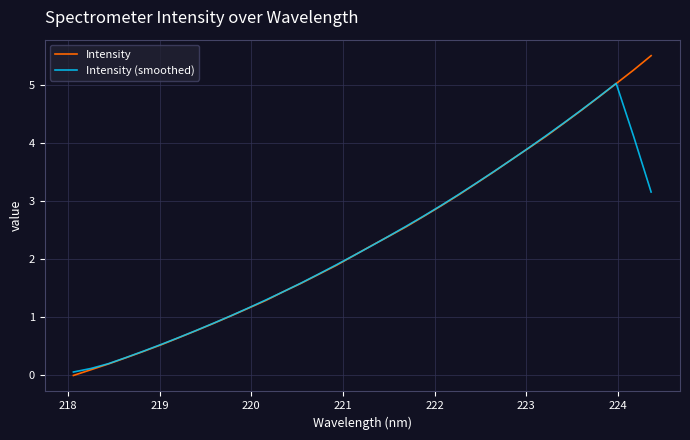

Rank the series by their maximum value, from highest to lowest.

Intensity, Intensity (smoothed)